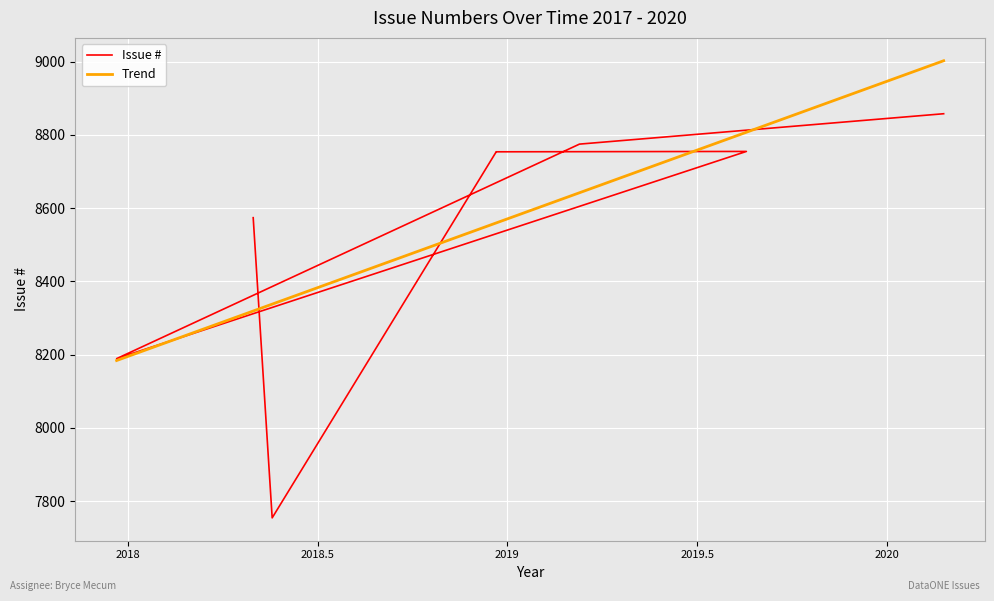

What is the approximate value at 2020-02-24, to the nearest 50?

8850